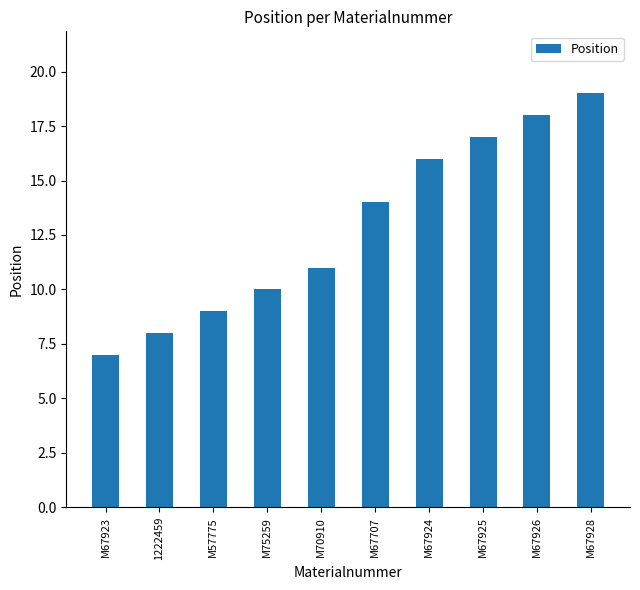

Does the chart contain stacked bars?

No